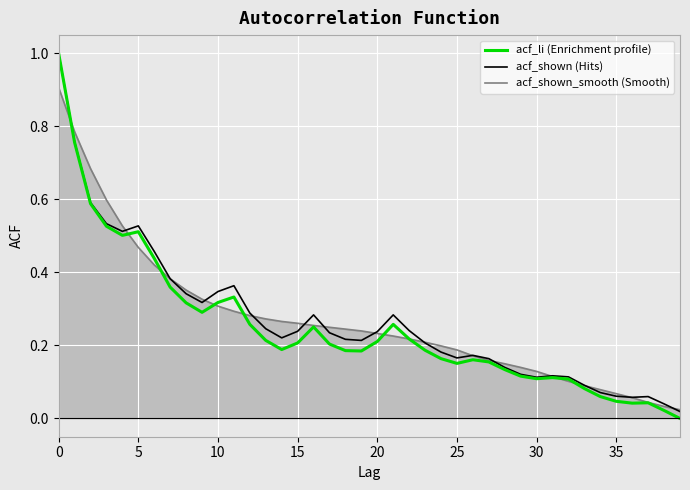

What is the greatest value displayed?

1.0